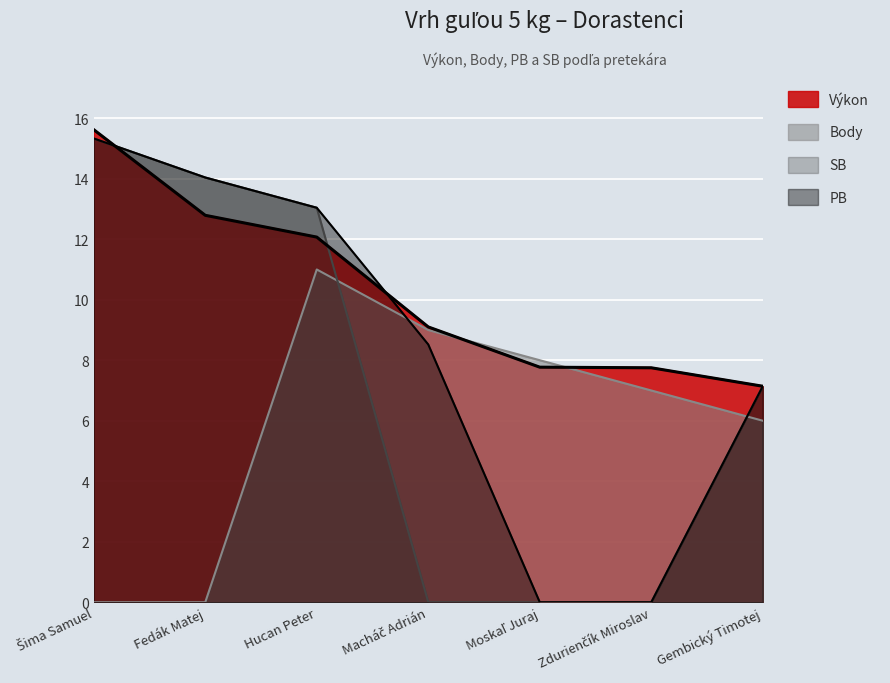

Does the chart display data point markers on the line(s)?

No